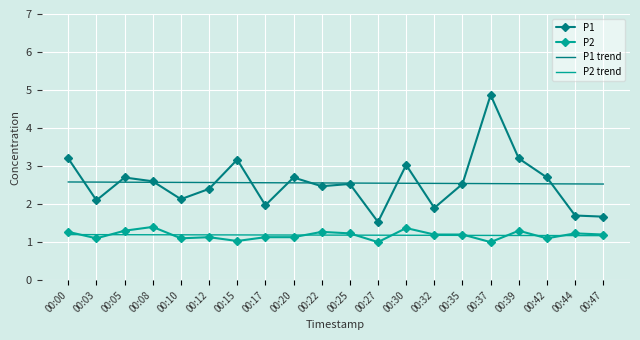

What is the greatest value displayed?

4.9